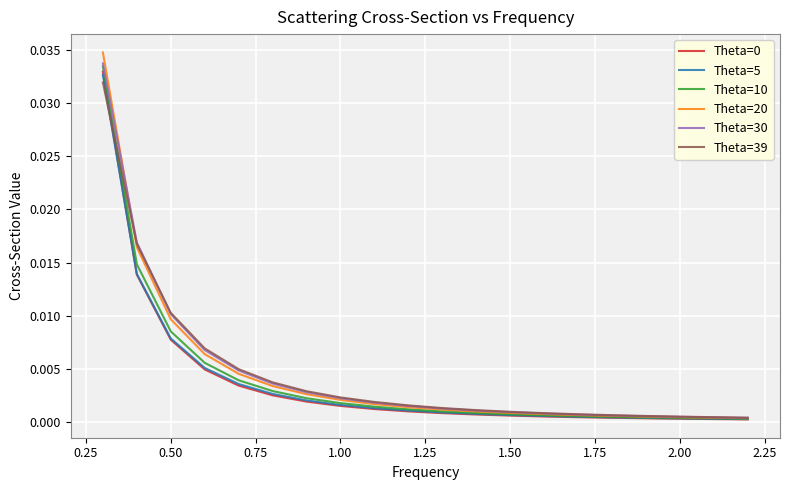

True or false: Theta=30 has more than 0 interior local peaks.

False